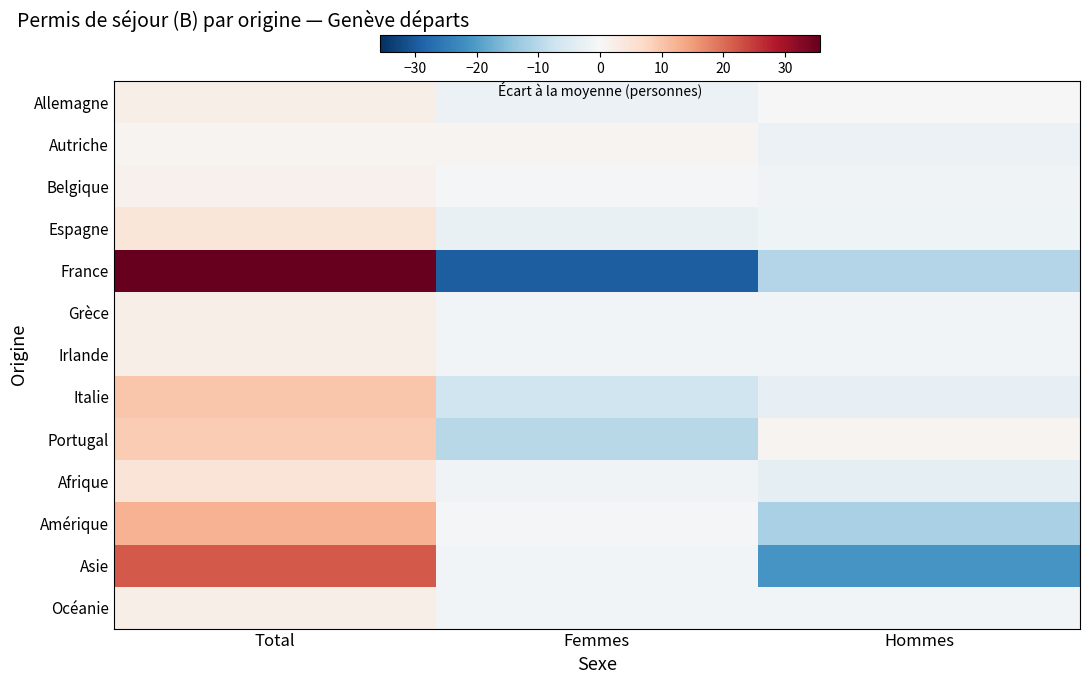

Reading right to left, transcribe all the data shown in this chart.

Allemagne: Hommes=0.0	Femmes=-2.0	Total=2.0
Autriche: Hommes=-2.0	Femmes=1.0	Total=1.0
Belgique: Hommes=-1.3	Femmes=-0.3	Total=1.7
Espagne: Hommes=-1.7	Femmes=-2.7	Total=4.3
France: Hommes=-10.3	Femmes=-29.3	Total=39.7
Grèce: Hommes=-1.0	Femmes=-1.0	Total=2.0
Irlande: Hommes=-1.0	Femmes=-1.0	Total=2.0
Italie: Hommes=-3.0	Femmes=-7.0	Total=10.0
Portugal: Hommes=1.0	Femmes=-10.0	Total=9.0
Afrique: Hommes=-3.3	Femmes=-1.3	Total=4.7
Amérique: Hommes=-11.7	Femmes=-0.7	Total=12.3
Asie: Hommes=-21.0	Femmes=-1.0	Total=22.0
Océanie: Hommes=-1.0	Femmes=-1.0	Total=2.0